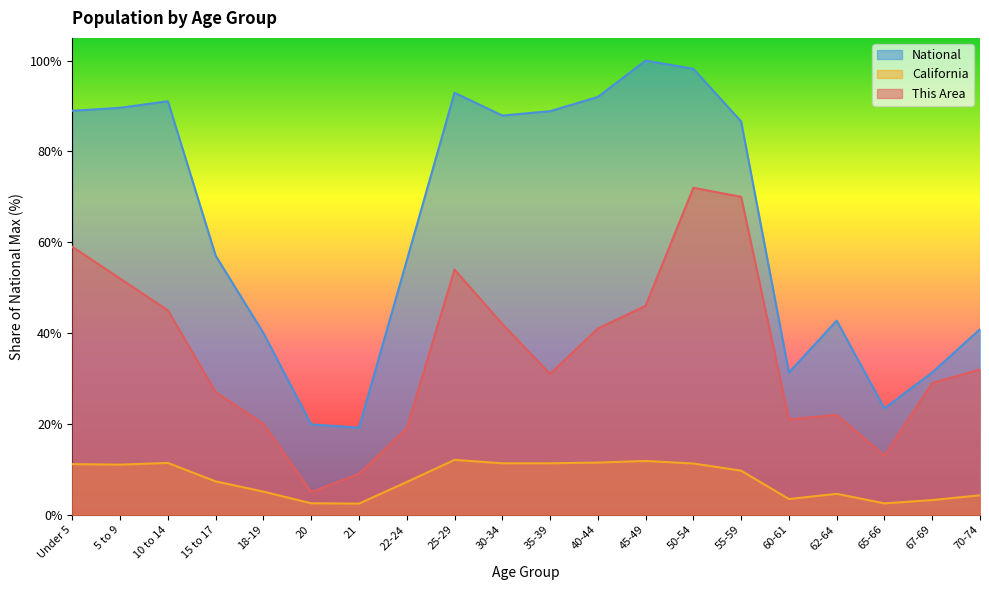

How many categories are shown in the chart?

20